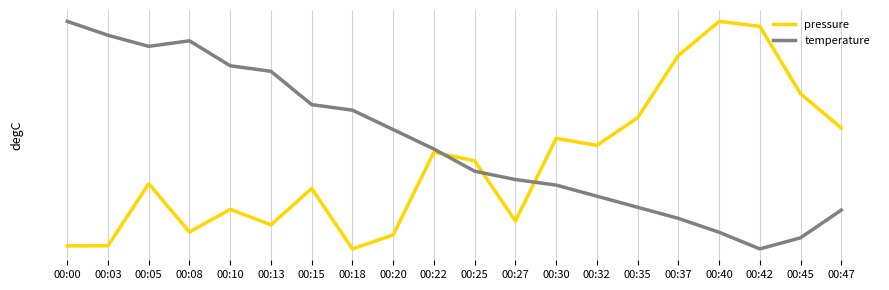

What is the difference between the maximum and minimum values in the pressure series?

0.8